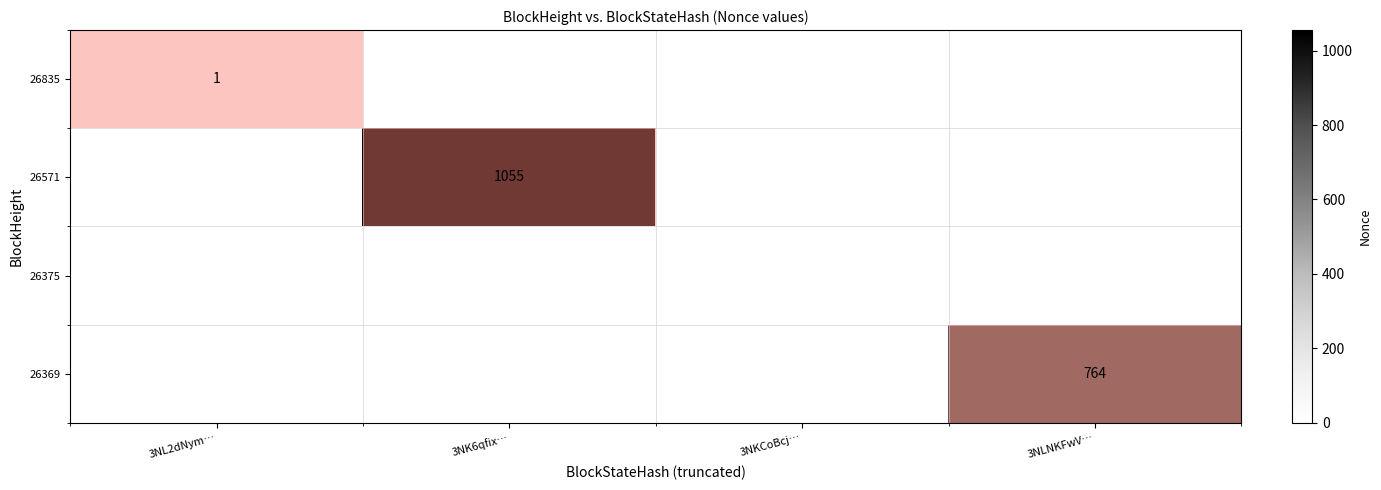

Is it true that 26571 equals 1055 at 3NK6qfix…?

True